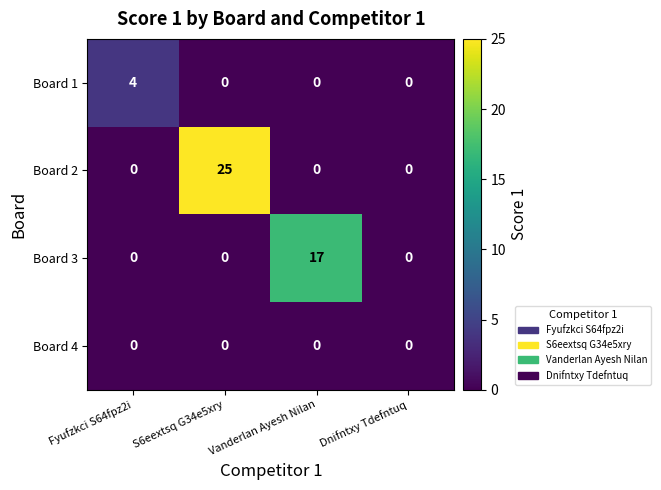

Rank the series by their maximum value, from highest to lowest.

Board 2, Board 3, Board 1, Board 4